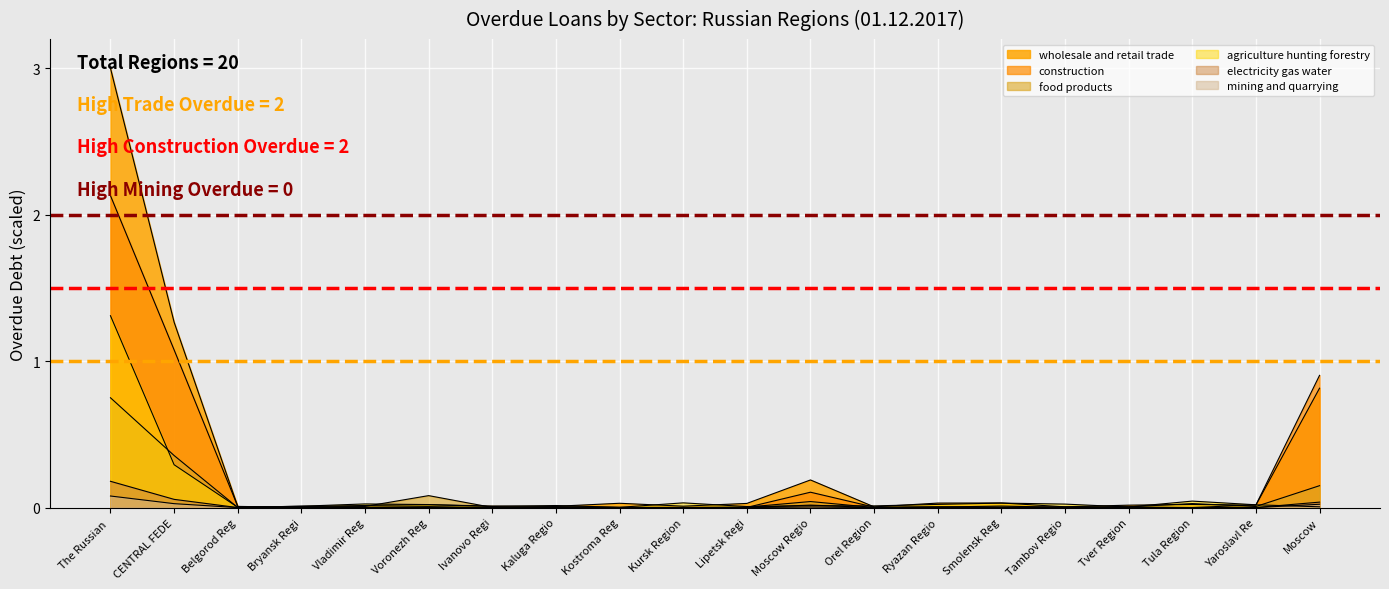

What is the difference between the maximum and second lowest values in the wholesale and retail trade series?

3.0